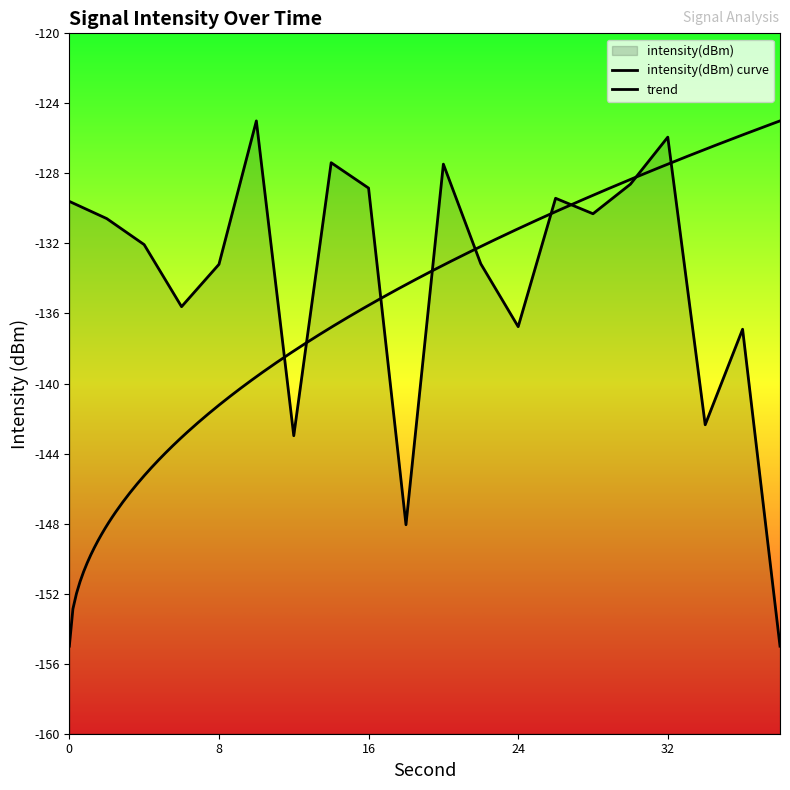

The chart shows a value of -215.8 at 0. True or false?

False